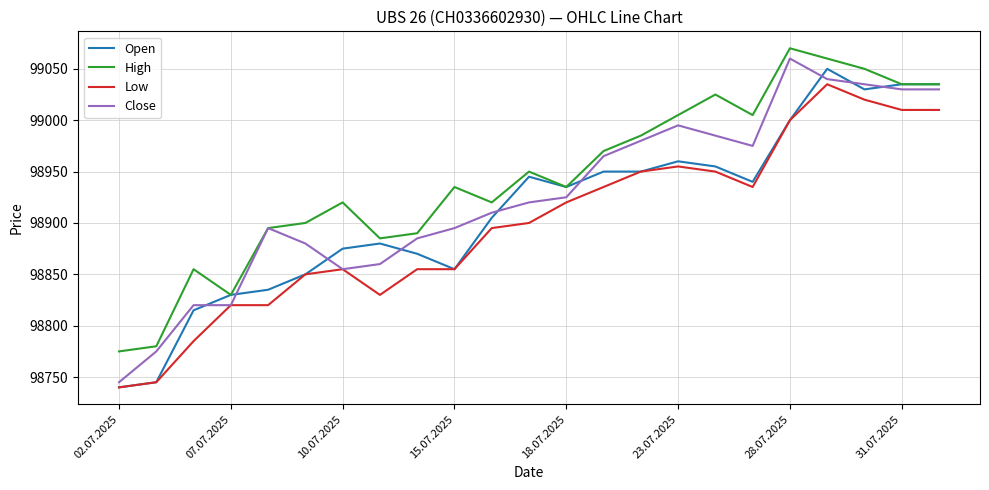

Which series has the largest total across all categories?

High